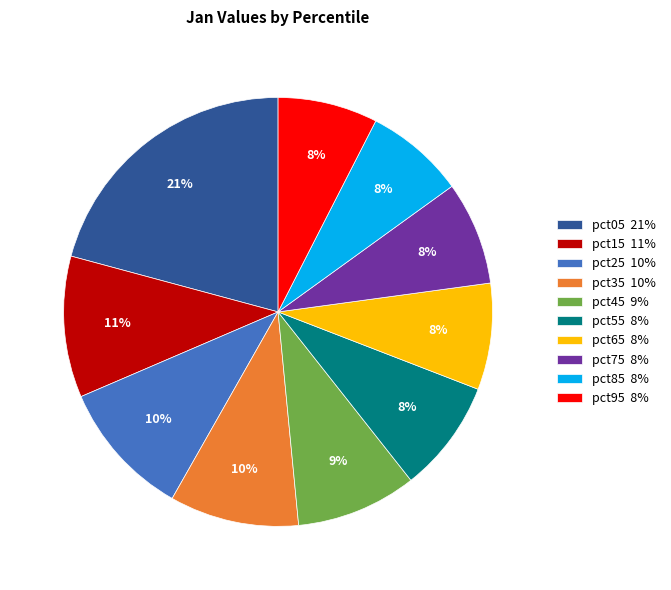

Approximately how many times larger is the value at pct25 10% compared to pct45 9%?

1.1